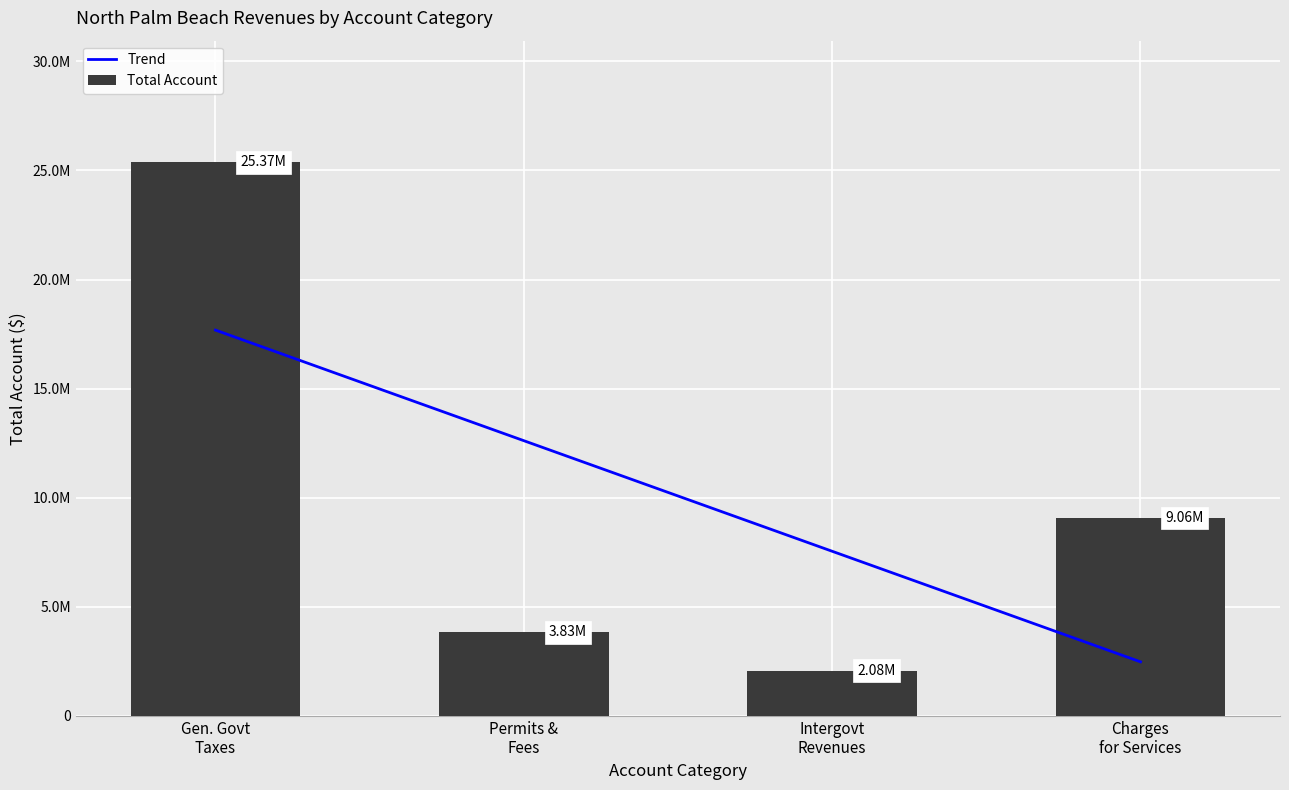

What is the change in value from Permits & Fees to Charges for Services?

+5232438